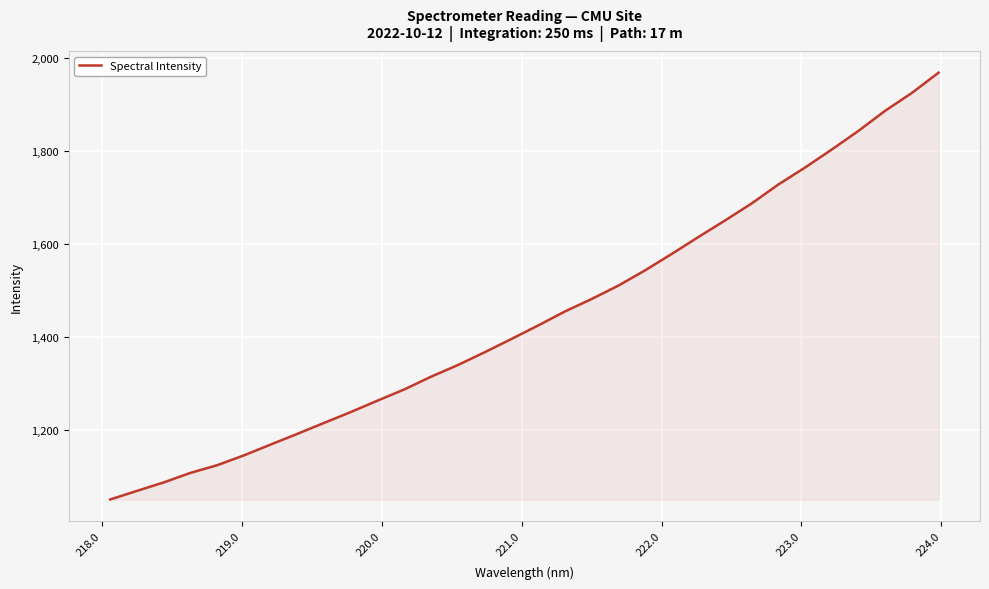

What is the difference between the maximum and minimum values?

918.4